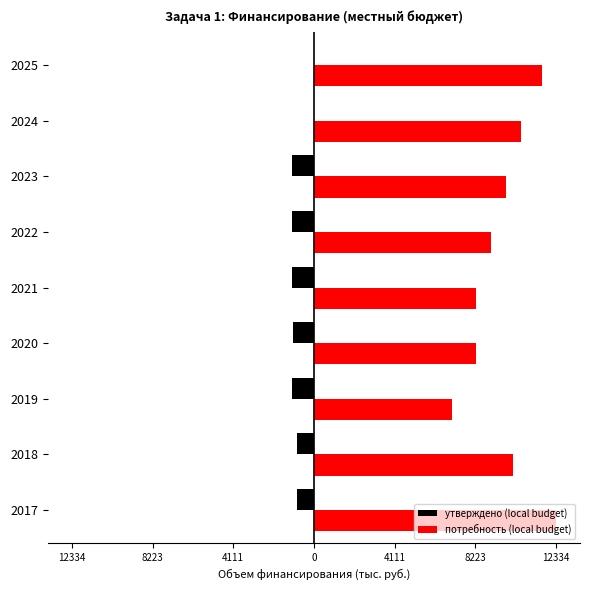

What are all the series names shown in the legend?

утверждено (local budget), потребность (local budget)